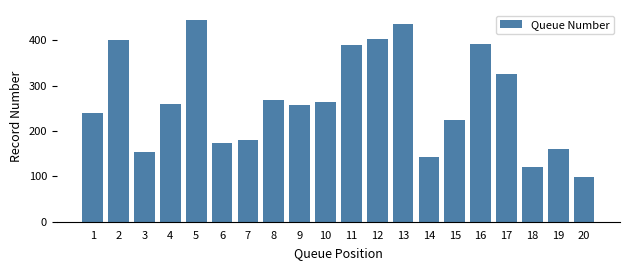

Read the value at 9, to the nearest 50.

250